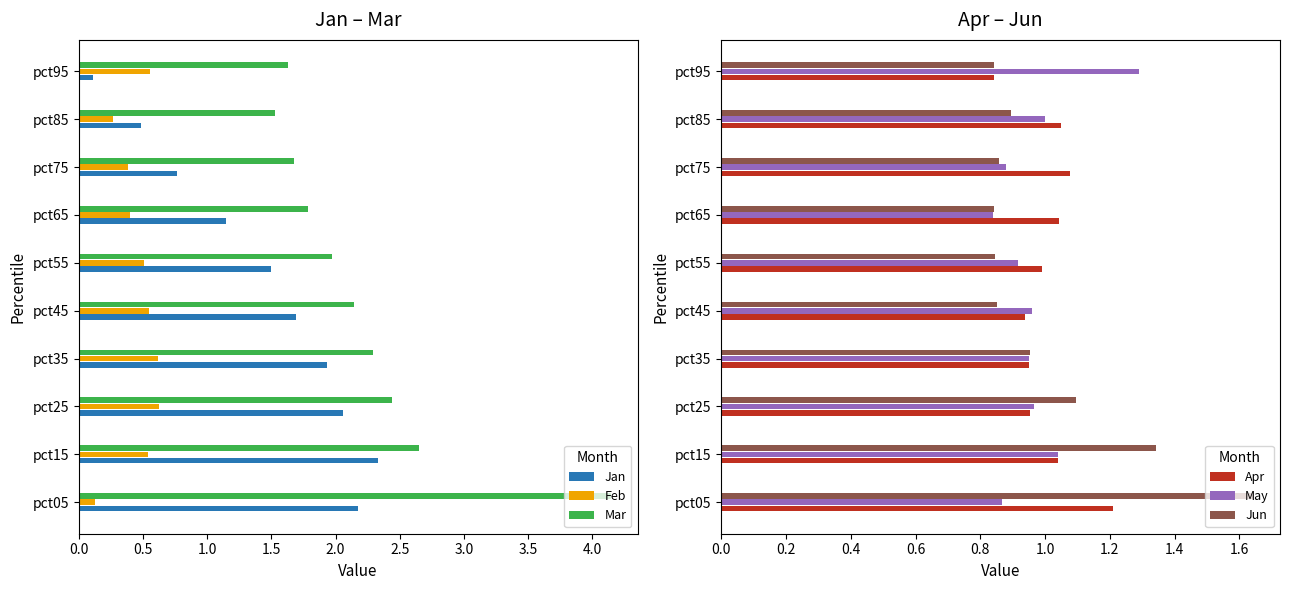

Is it true that Jan equals 1.5 at pct55?

True